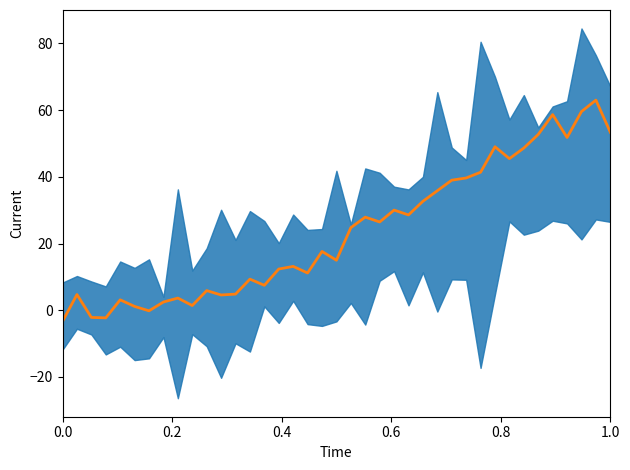

What is the value of the 37th point from the left?

59.6